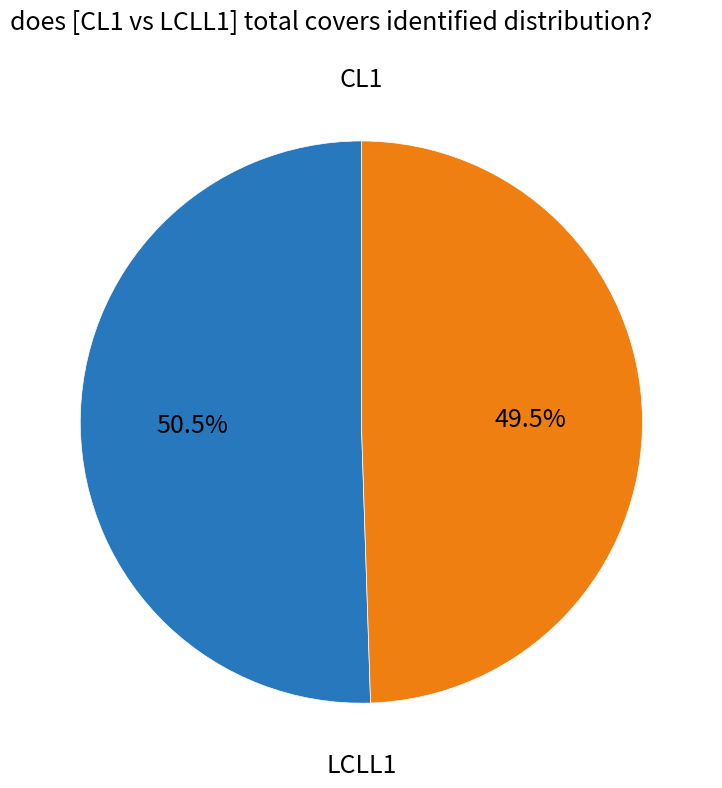

Does any single category account for the majority?

Yes